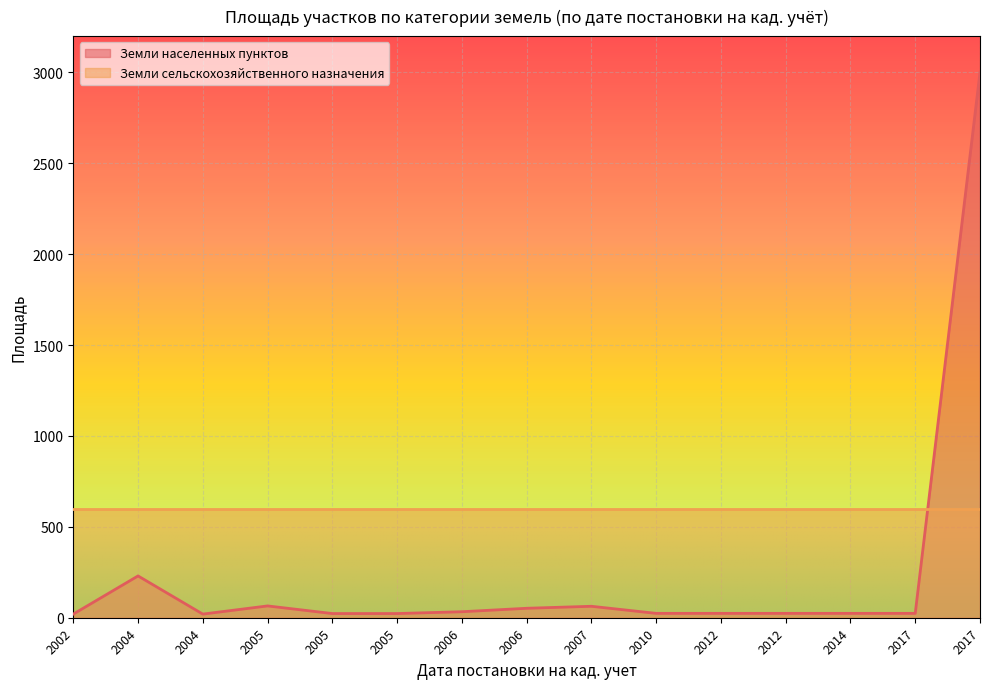

Is it true that the value at 2004 is 48?

False